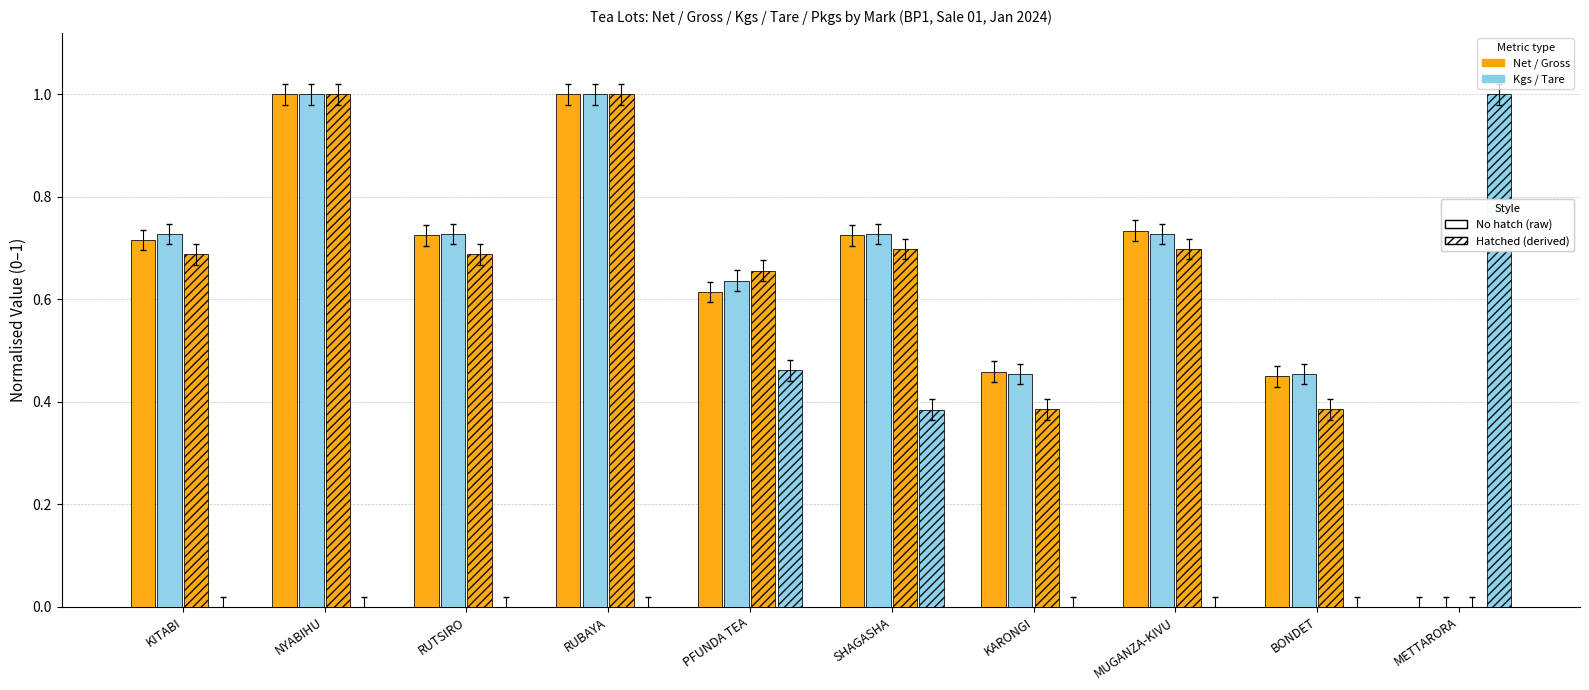

Count the number of categories in the chart.

10